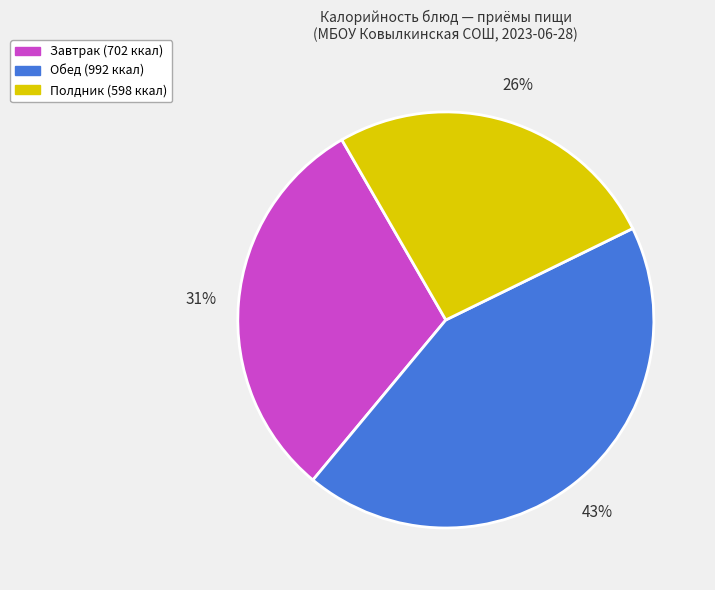

How many slices are in this pie chart?

3